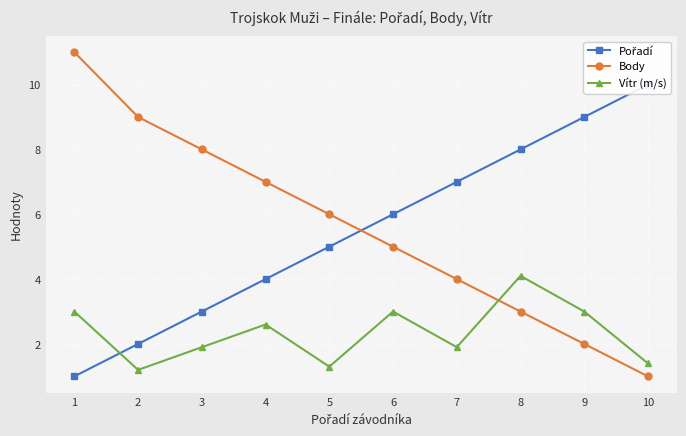

Where does the Body series first go above 6?

1